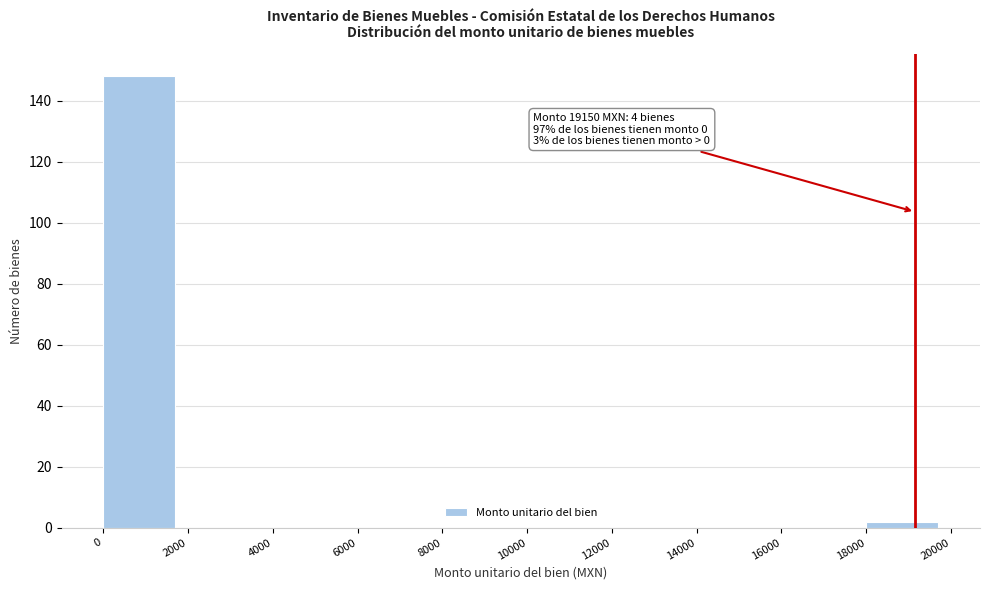

Which range on the x-axis has the tallest bar?

0 to 2000